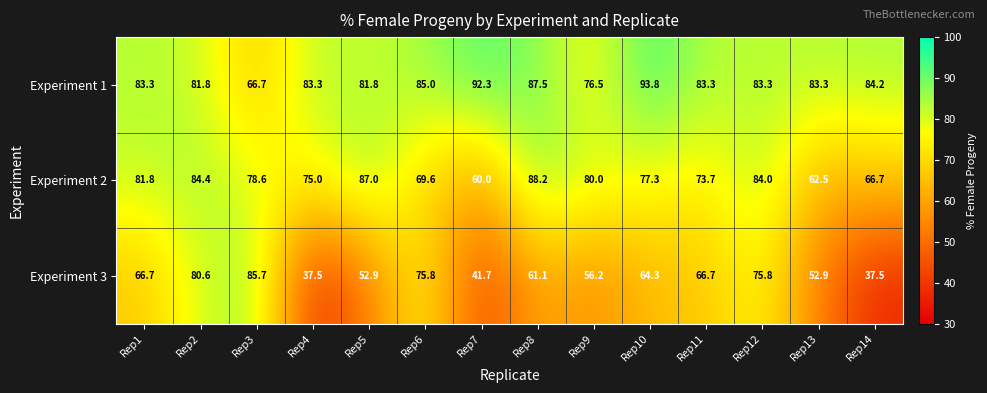

The value of Experiment 2 at Rep12 is 84.0. True or false?

True